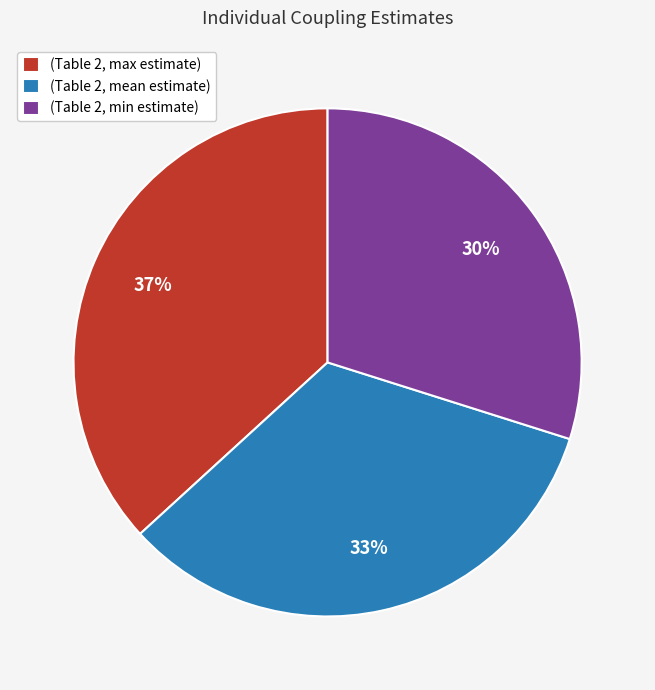

To the nearest percent, what is the average slice percentage?

33%